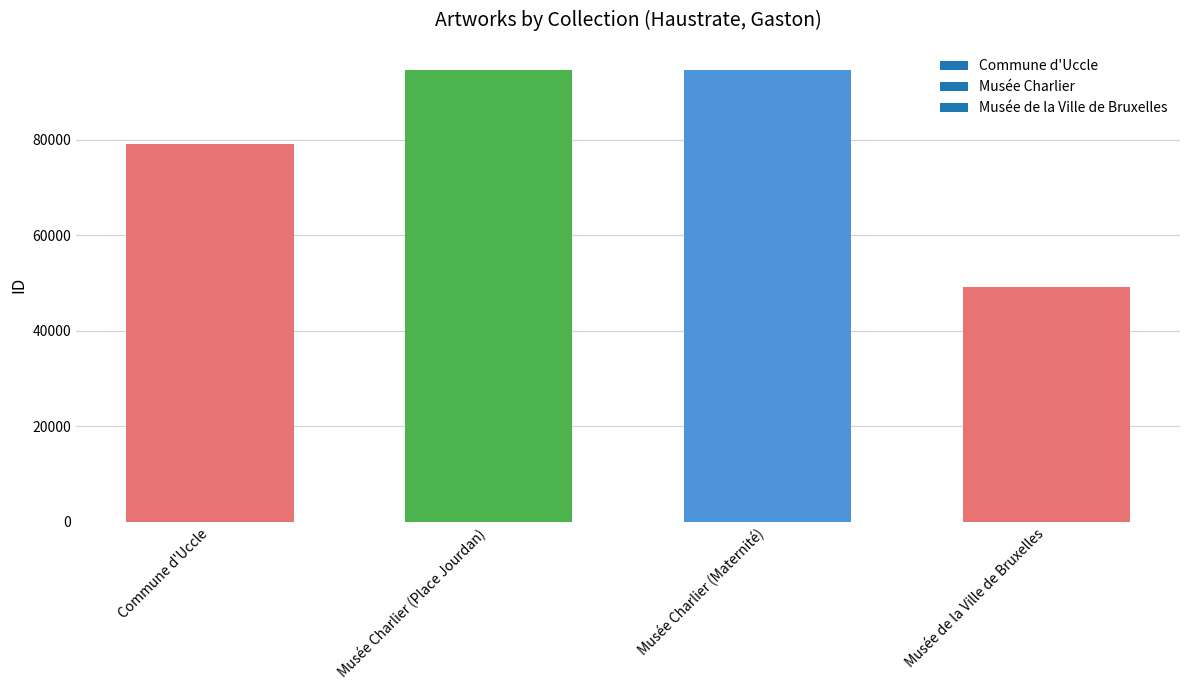

What is the minimum value shown in the chart?

49223